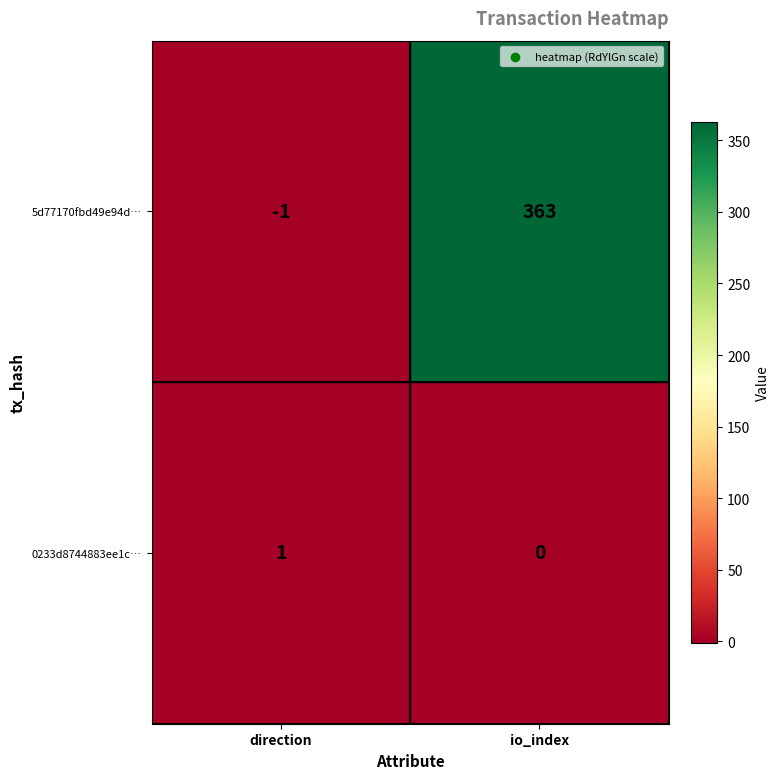

What is the difference between the highest and lowest values at io_index?

363